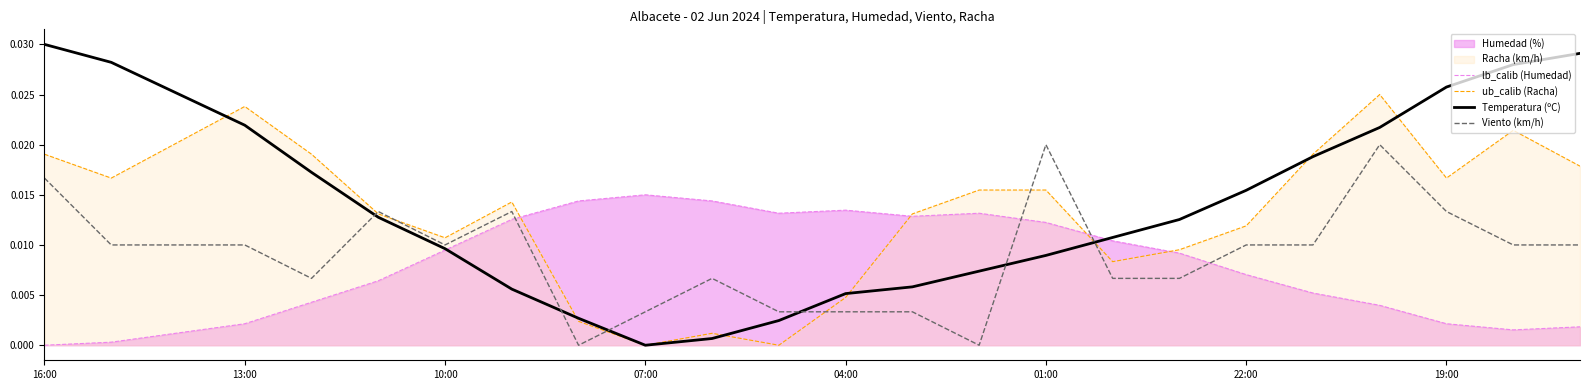

After their last crossing, which series has the higher values: ub_calib (Racha) or Viento (km/h)?

ub_calib (Racha)